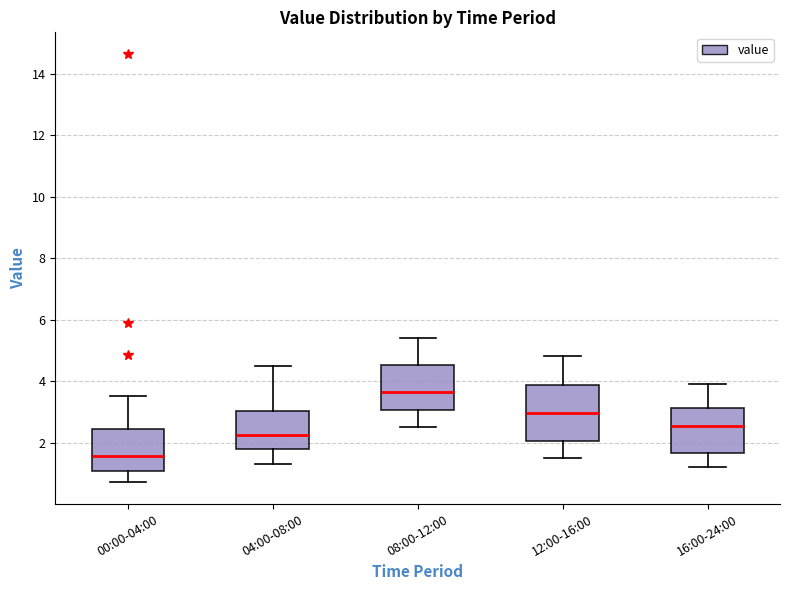

Reading left to right, read every box against the y-axis: the position of its median line, the range the box covers, and the ends of its whiskers. The values are not printed on the chart, so give them approximately, as read against the axis.

00:00-04:00: median 1.6, box 1.0 to 2.4, whiskers 0.8 to 3.6
04:00-08:00: median 2.2, box 1.8 to 3.0, whiskers 1.4 to 4.6
08:00-12:00: median 3.6, box 3.0 to 4.6, whiskers 2.6 to 5.4
12:00-16:00: median 3.0, box 2.0 to 3.8, whiskers 1.6 to 4.8
16:00-24:00: median 2.6, box 1.6 to 3.2, whiskers 1.2 to 4.0